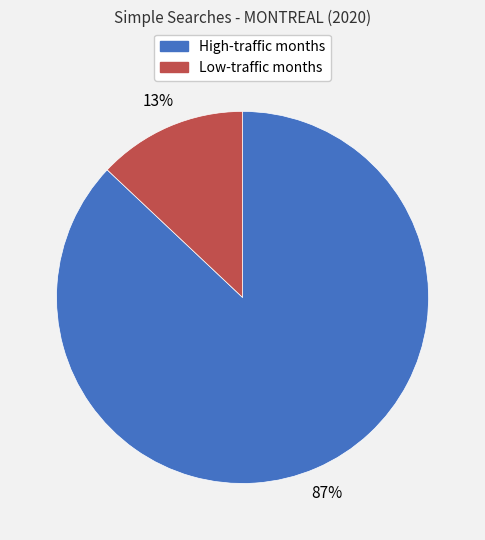

Does any single category account for the majority?

Yes